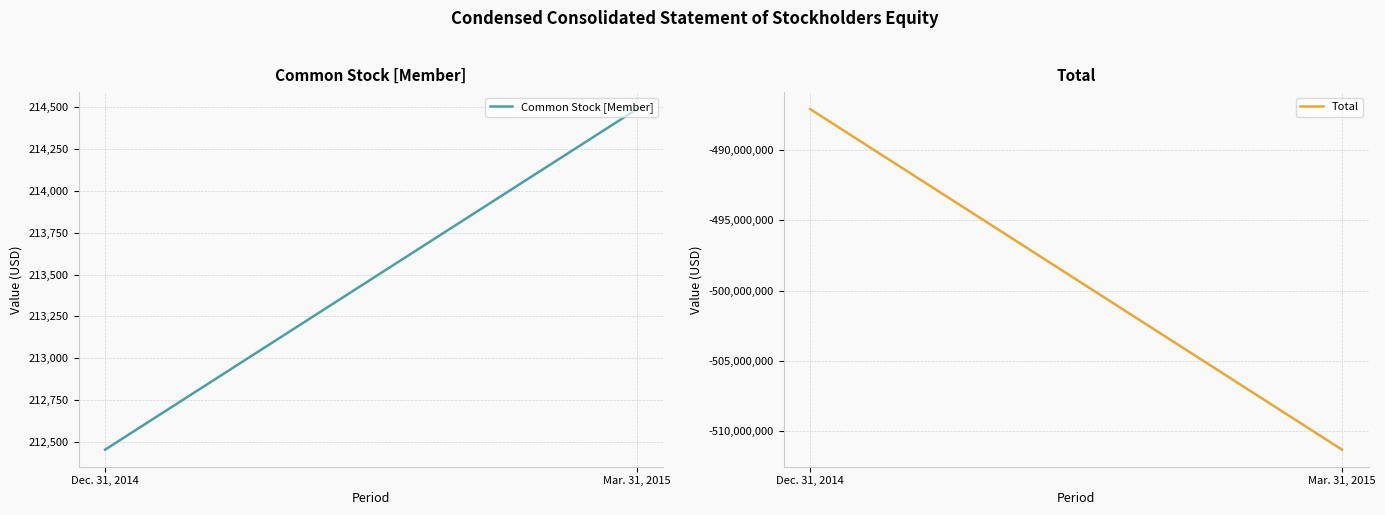

Reading right to left, transcribe all the data shown in this chart.

Common Stock [Member]: Mar. 31, 2015=214489	Dec. 31, 2014=212453
Total: Mar. 31, 2015=-511354950	Dec. 31, 2014=-487056183